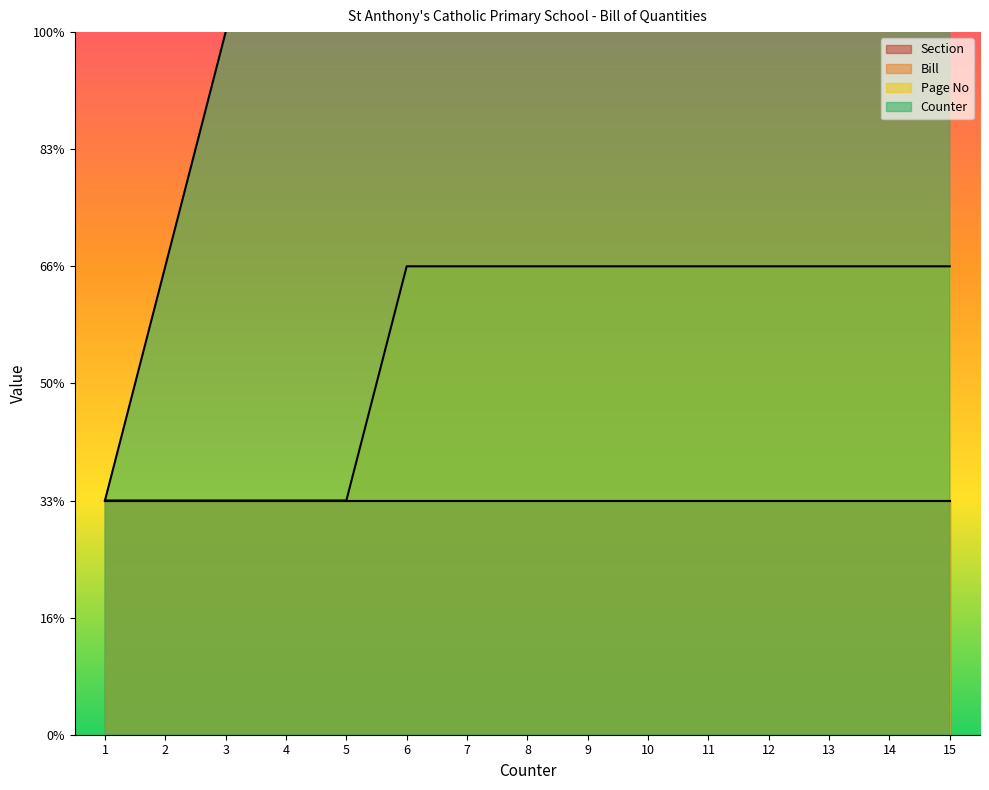

True or false: Counter and Page No cross at least once.

False